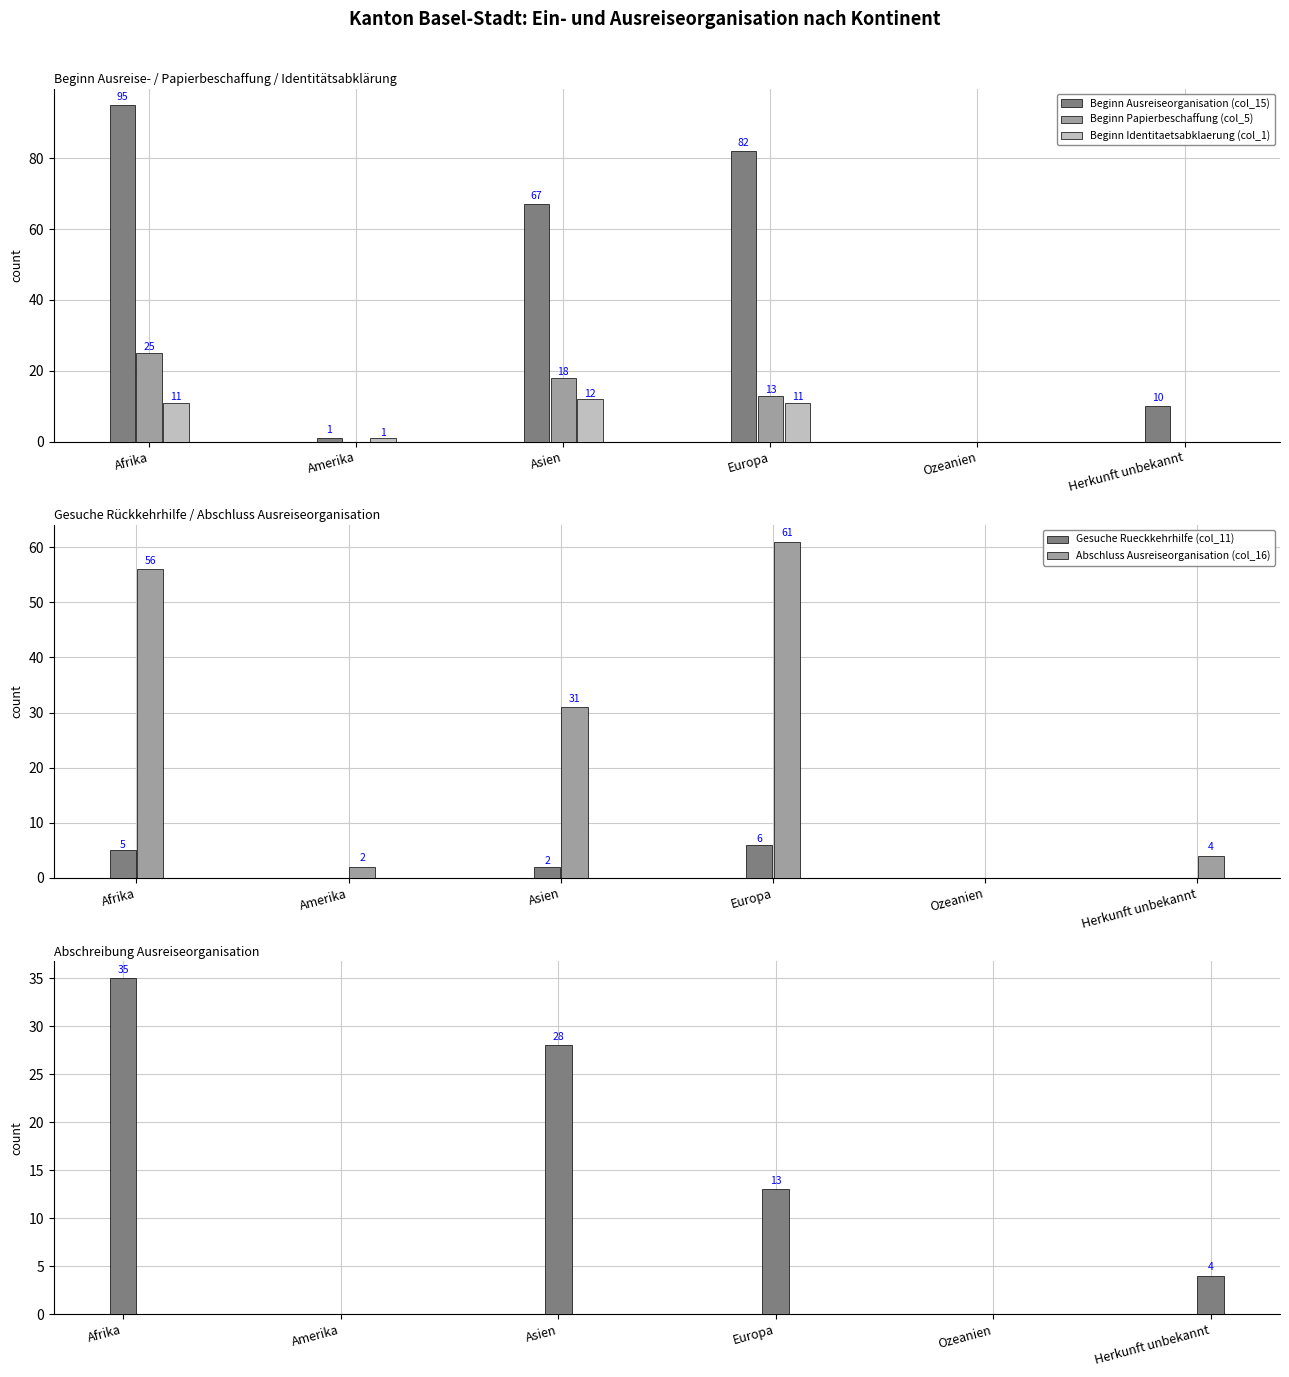

What is the maximum value shown in the chart?

95